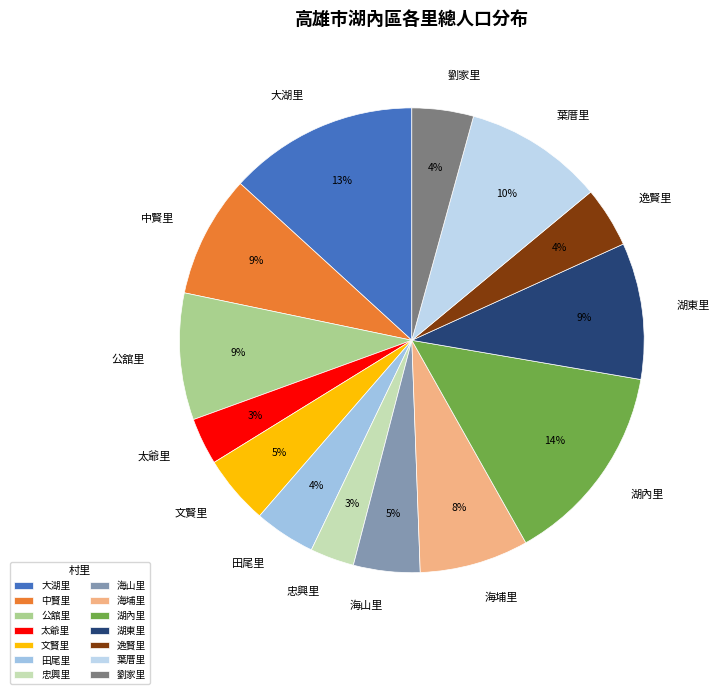

To the nearest percent, what is the difference between the 湖東里 and 太爺里 slice percentages?

6%